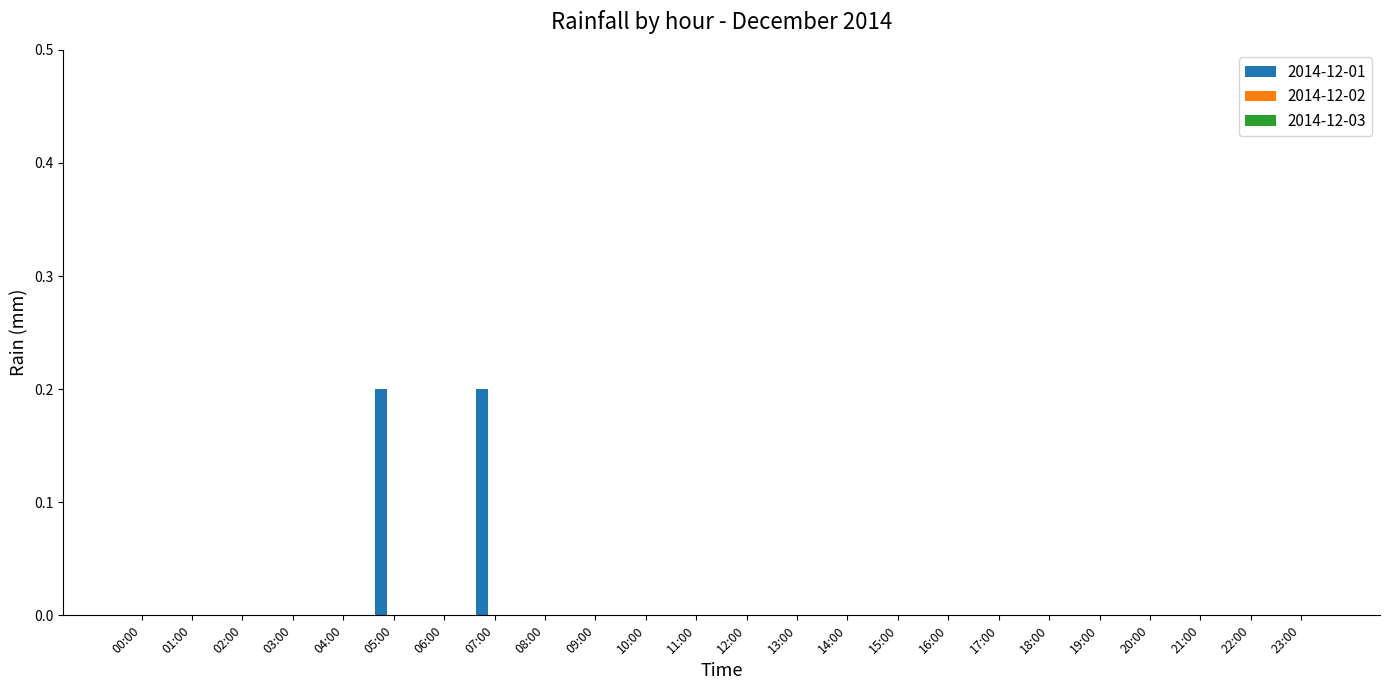

What is the sum of all values?

0.4